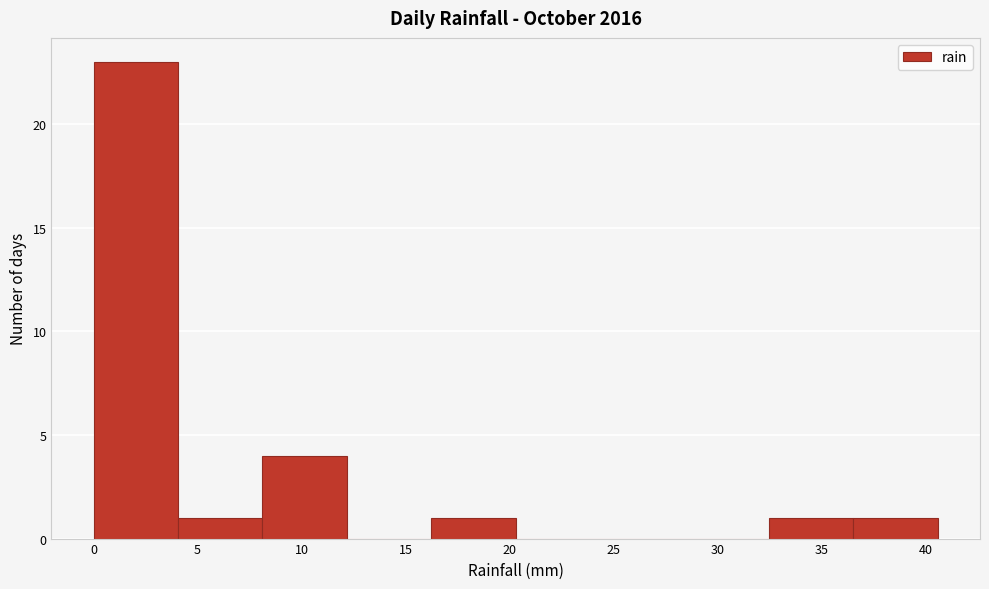

How tall is the bar that spans 8.0 to 12.0 on the x-axis? Neither the bar edges nor the heights are printed on the chart, so give them approximately, as read against the axes.

4